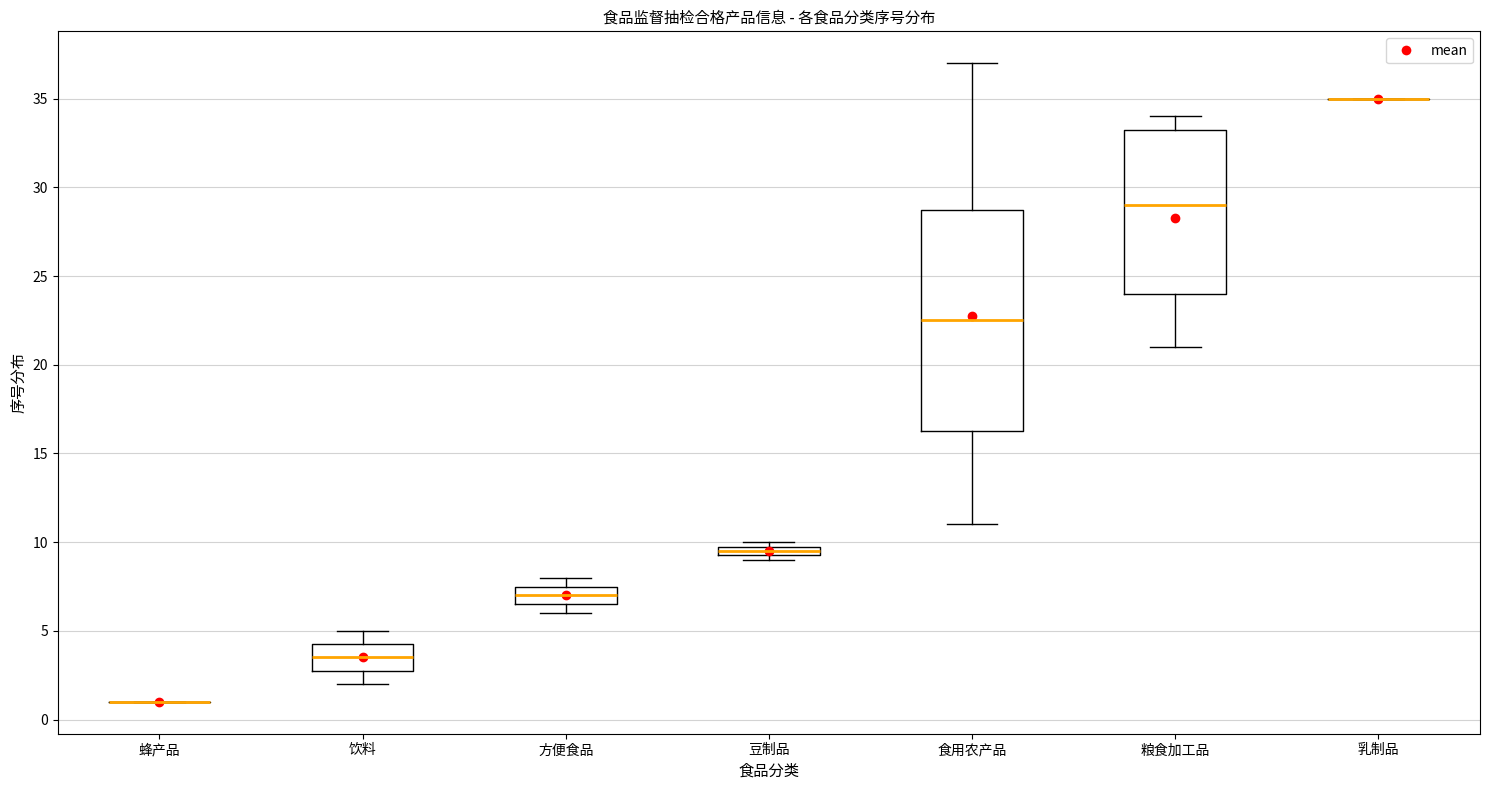

Comparing the boxes themselves (not the whiskers), which one is the tallest?

食用农产品